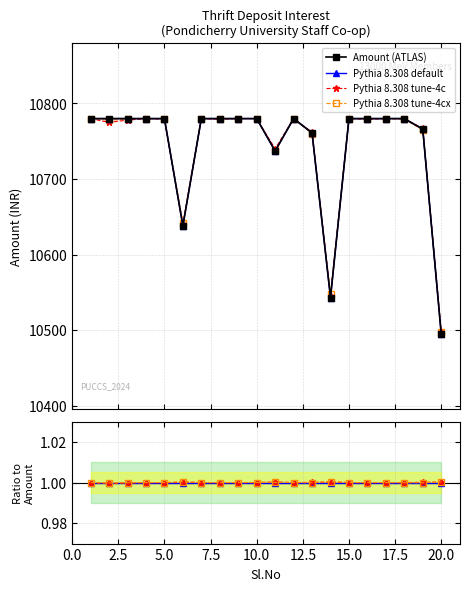

What is the difference between the second highest and second lowest values in the Pythia 8.308 tune-4cx series?

232